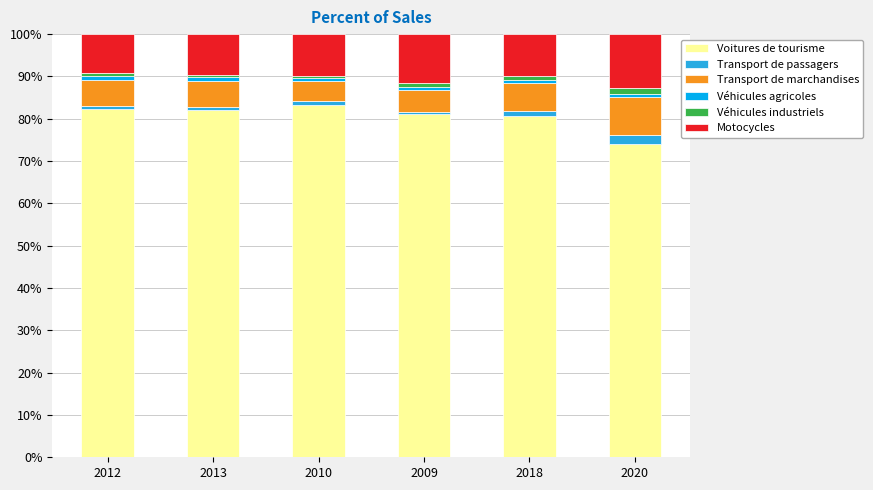

What is the highest value of the Voitures de tourisme series?

83.3